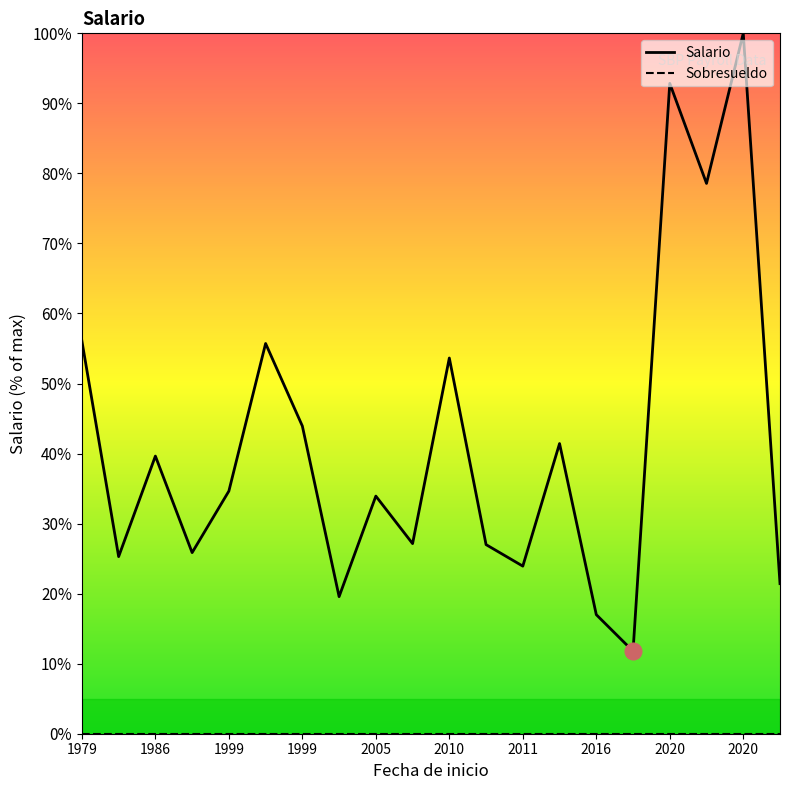

Is this an area chart (filled region under the line)?

No